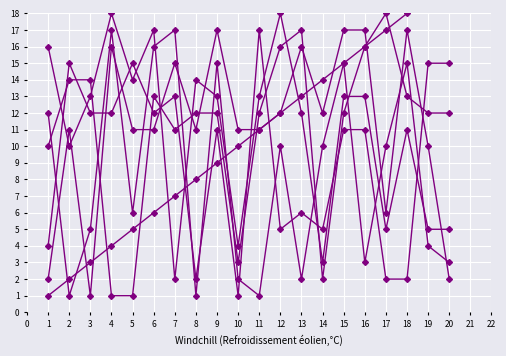

Rank the series by their maximum value, from lowest to highest.

C8, C6, C7, C9, C4, Numero